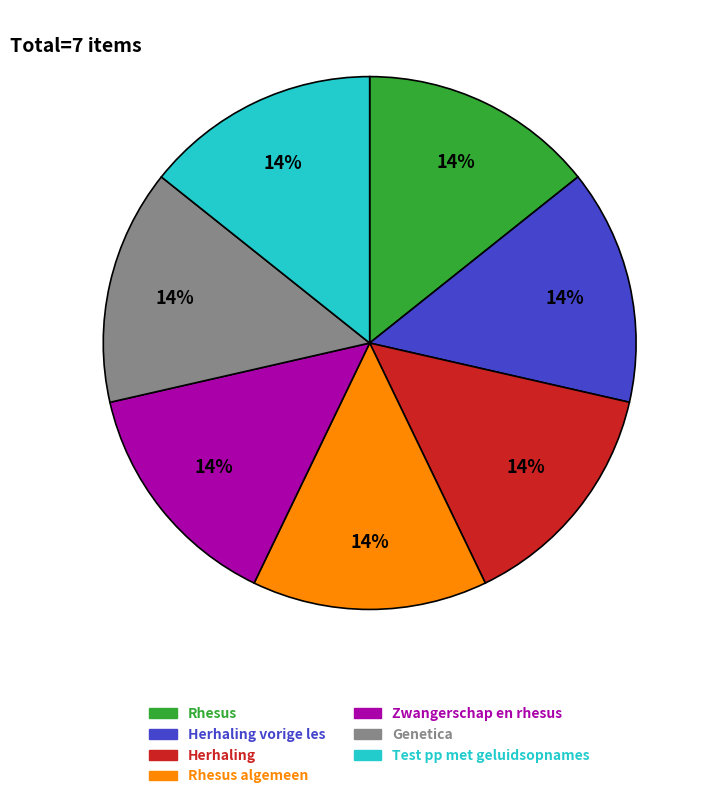

Is it true that Herhaling is 6% of the pie?

False